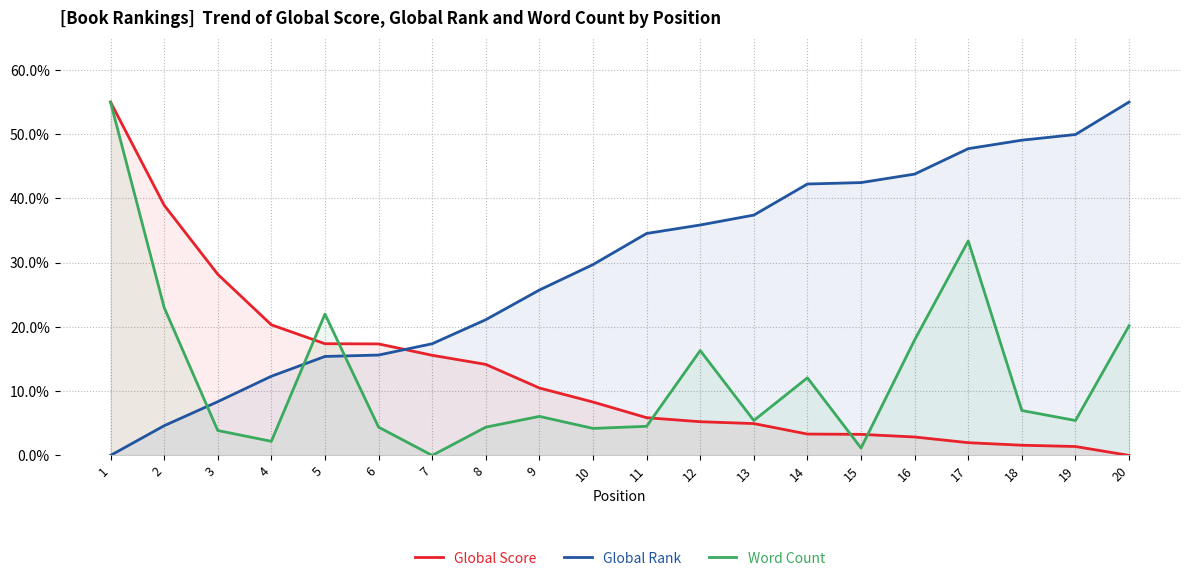

True or false: Global Rank has a value of 79.9 at 19.

False